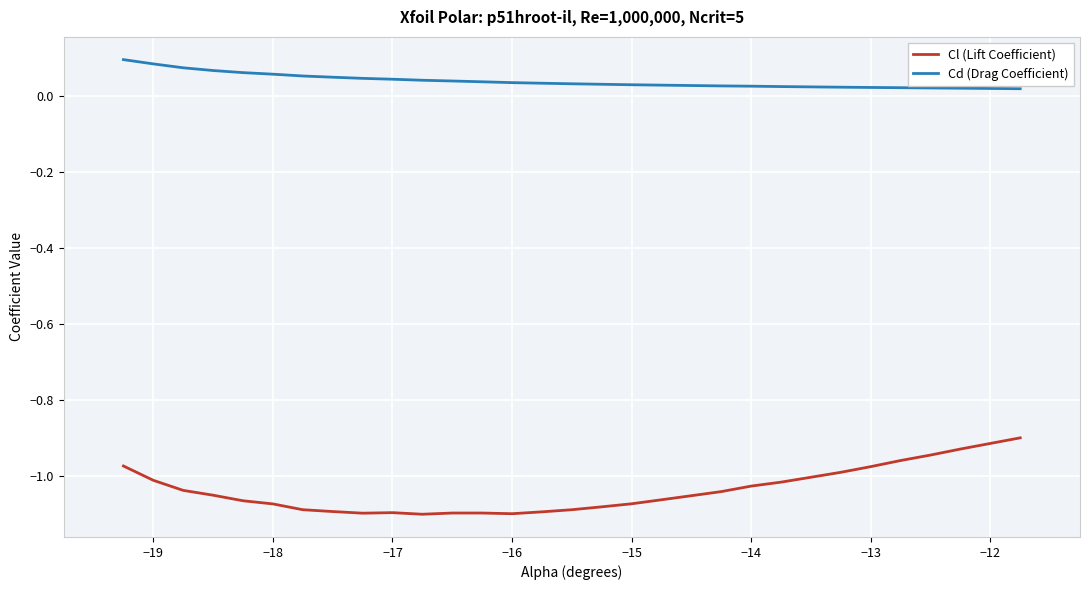

True or false: Cd (Drag Coefficient) and Cl (Lift Coefficient) cross at least once.

False